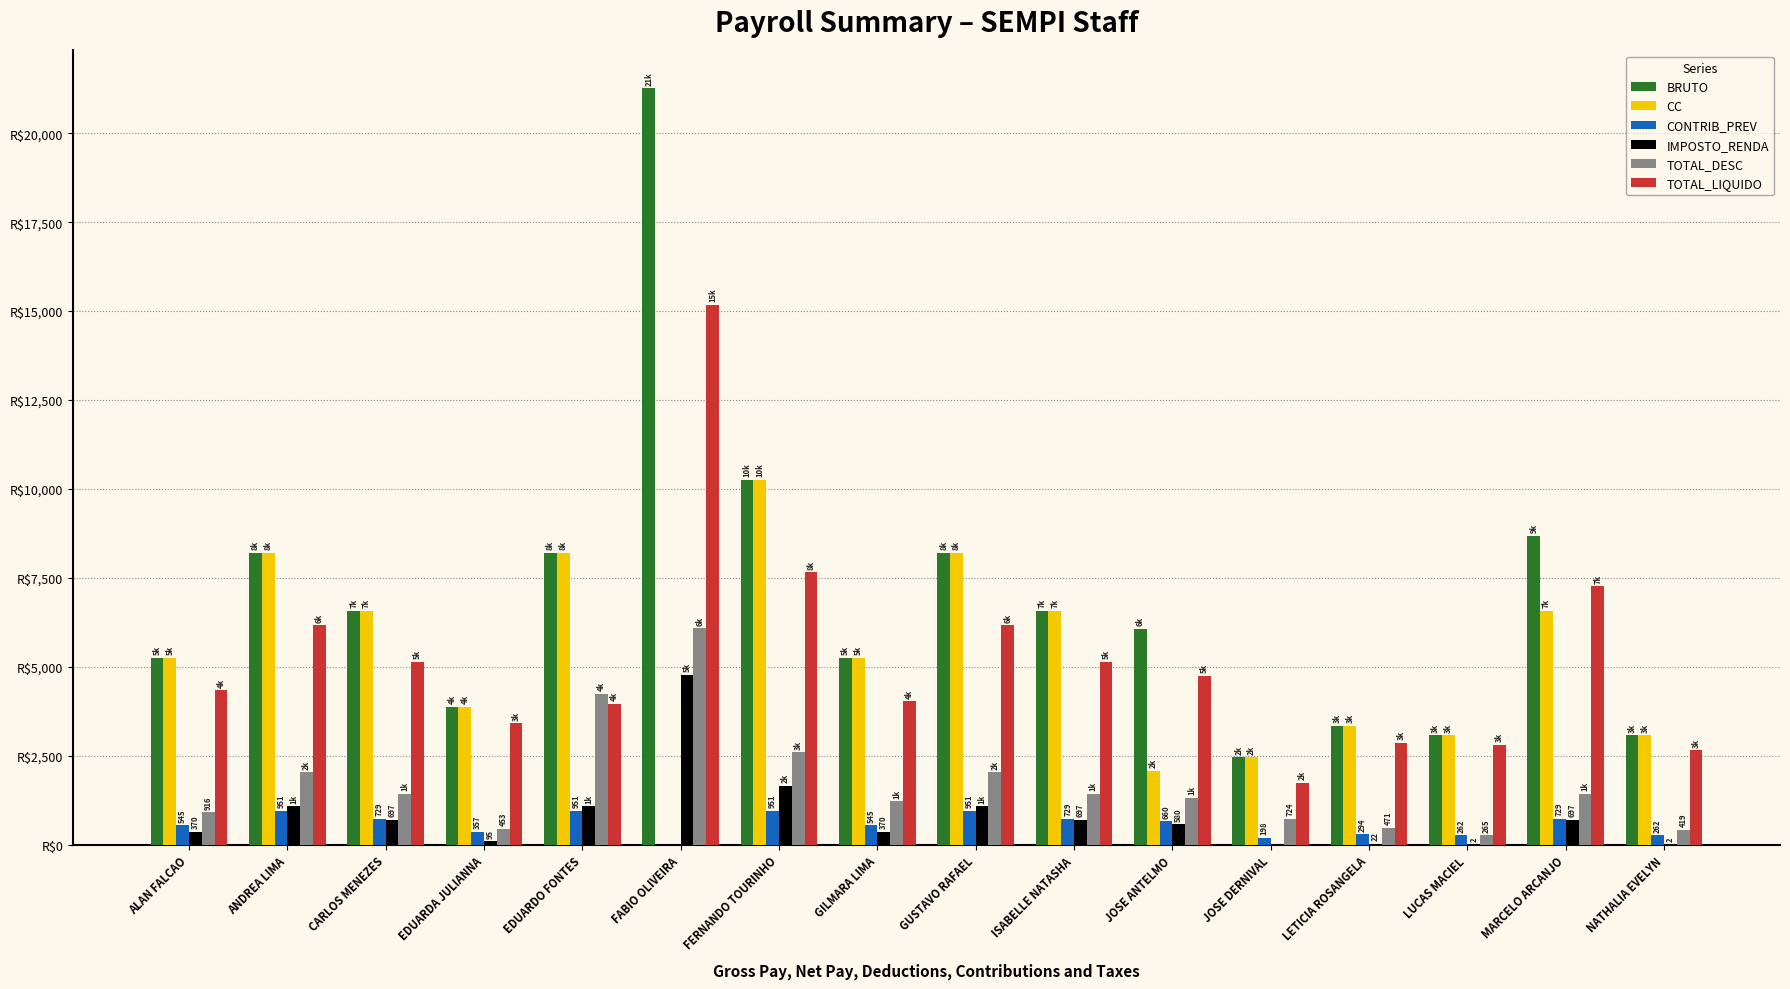

What are all the series names shown in the legend?

BRUTO, CC, CONTRIB_PREV, IMPOSTO_RENDA, TOTAL_DESC, TOTAL_LIQUIDO